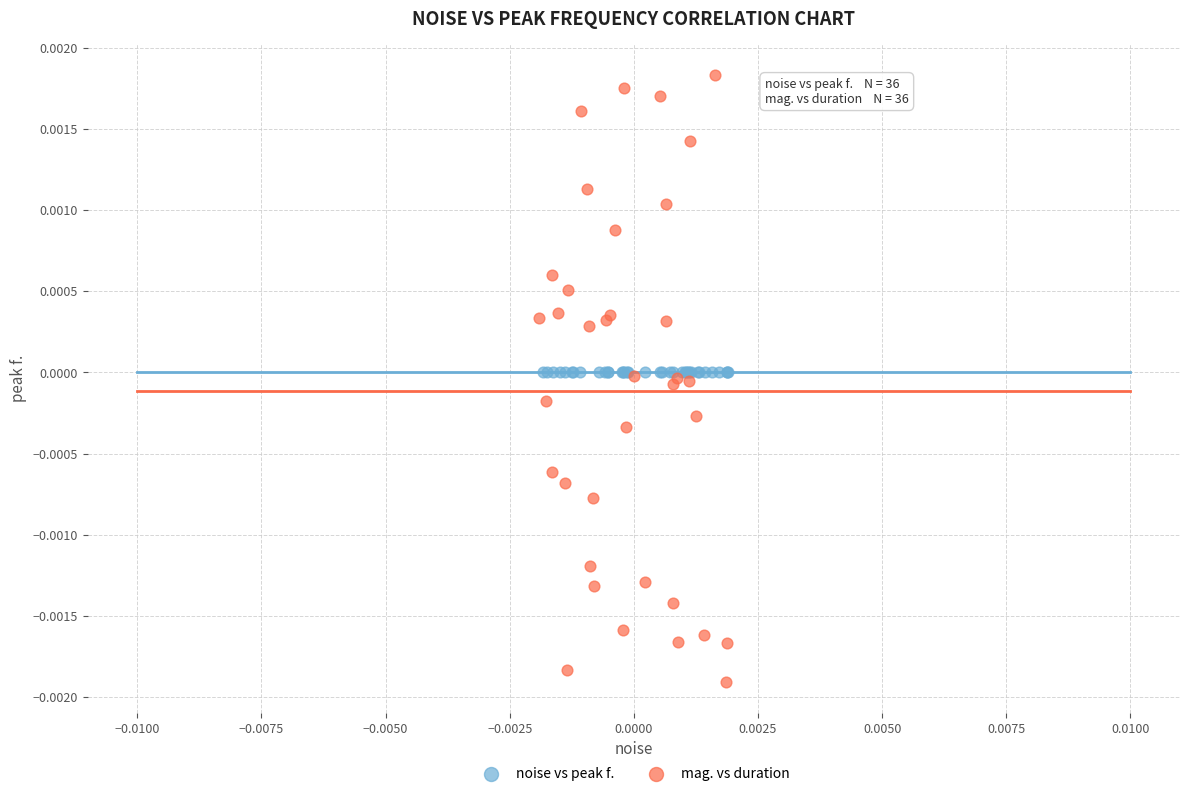

Which series reaches the maximum Y coordinate?

mag. vs duration